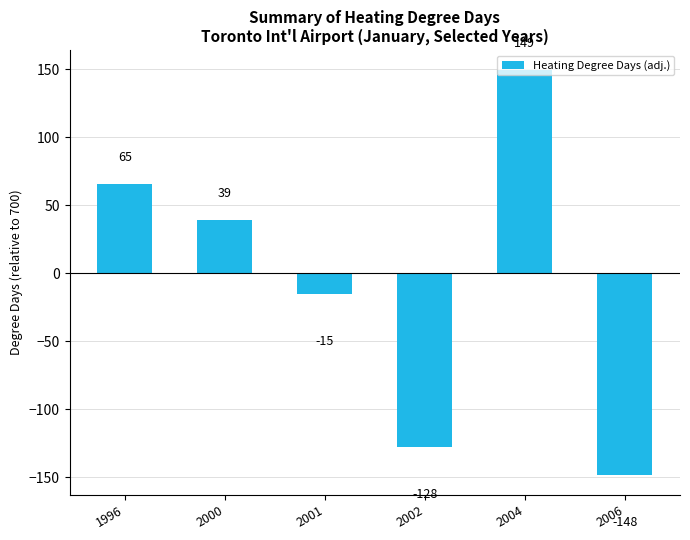

At which category does the chart reach its minimum across all series?

2006